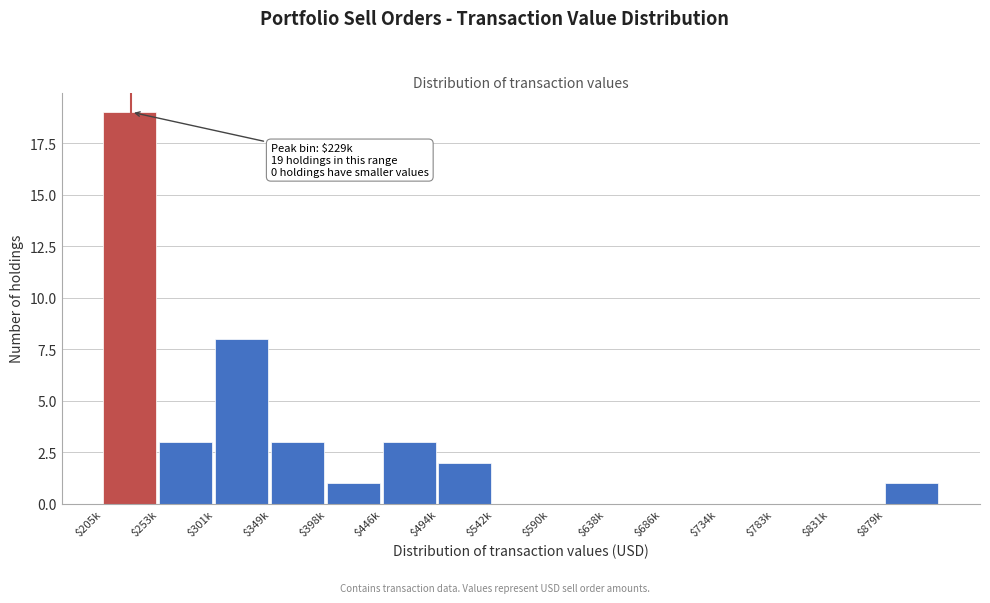

Which category has the highest value across all series?

$205k